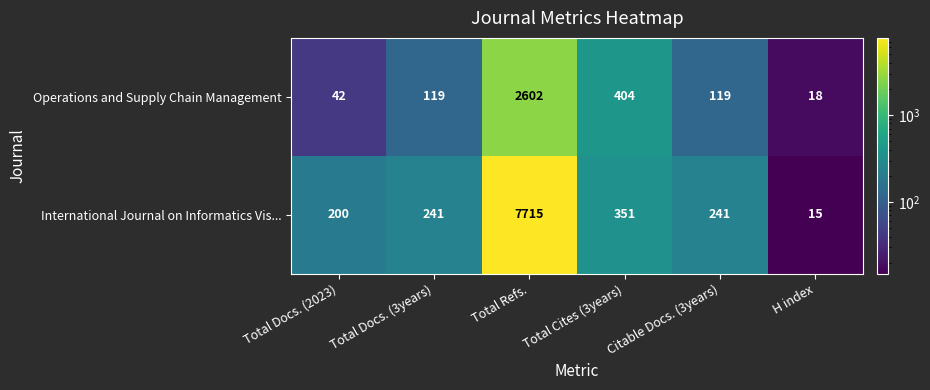

What is the sum of the International Journal on Informatics Vis... values at Citable Docs. (3years) and Total Docs. (3years)?

482